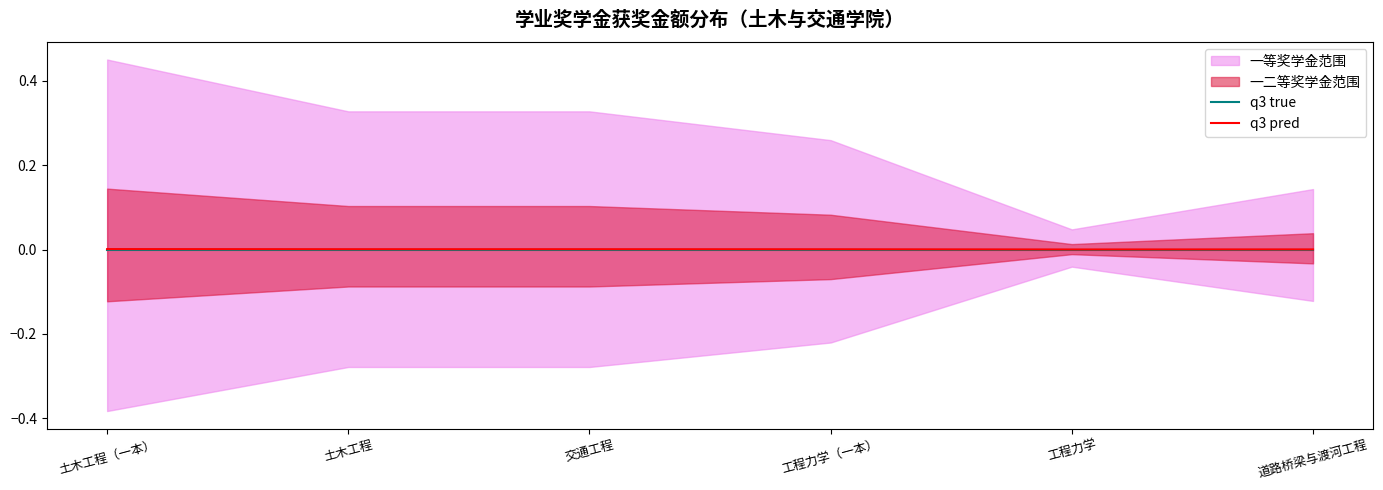

What is the label of the 2nd point from the left?

土木工程